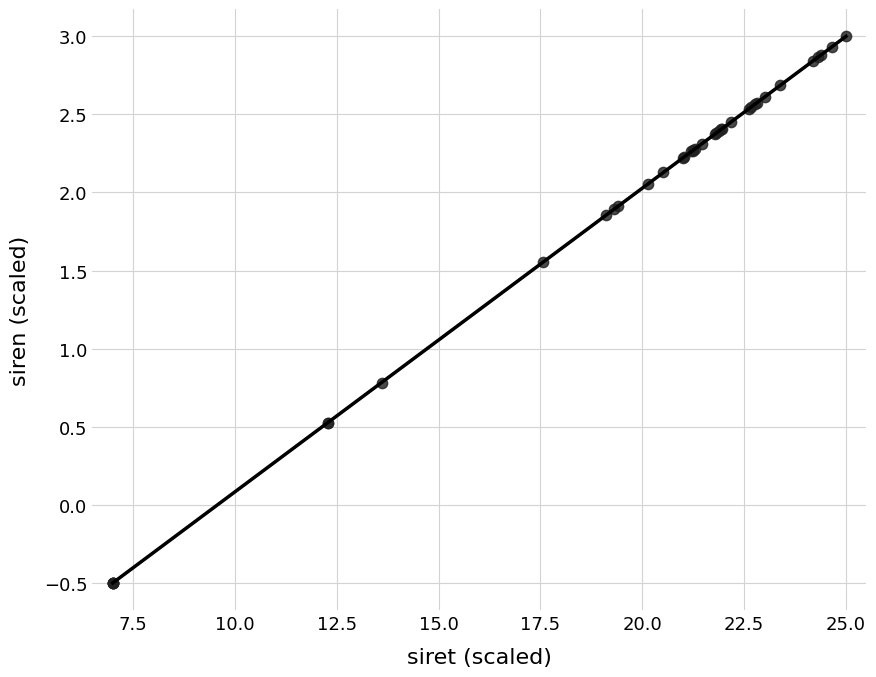

What Y value in the scatter plot is closest to 1?

0.8